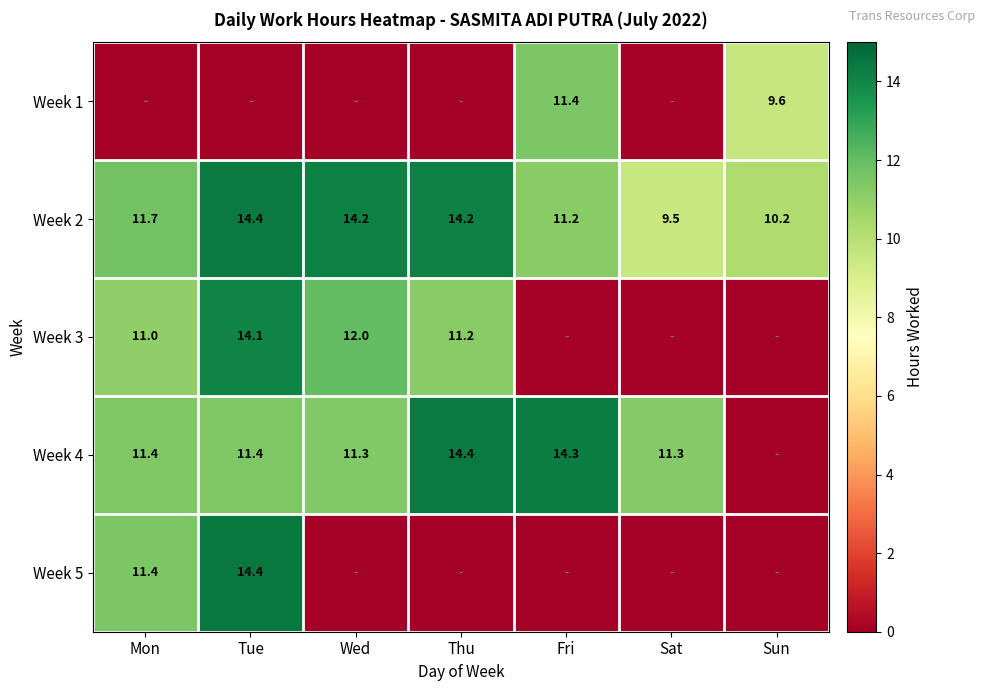

The value of Week 4 at Sat is 16.2. True or false?

False